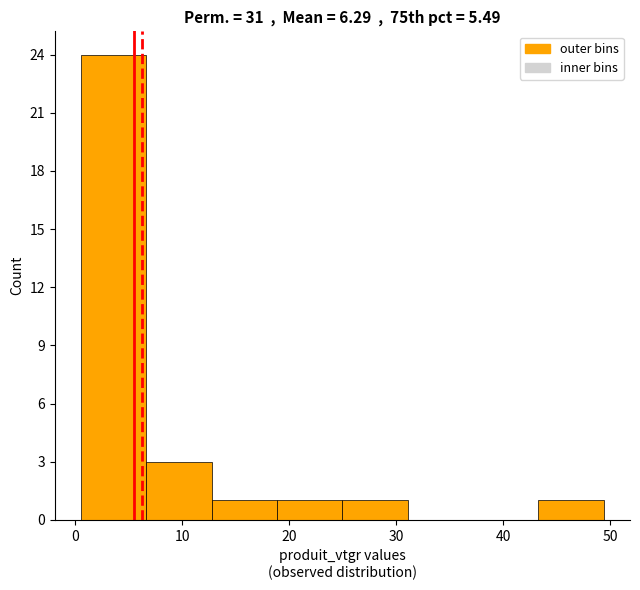

Reading left to right, list every bar in this chart as the range it spans on the x-axis followed by its height. Neither the bar edges nor the heights are printed on the chart, so give them approximately, as read against the axes.

1 to 7: 24
7 to 13: 3
13 to 19: 1
19 to 25: 1
25 to 31: 1
31 to 37: 0
37 to 43: 0
43 to 49: 1